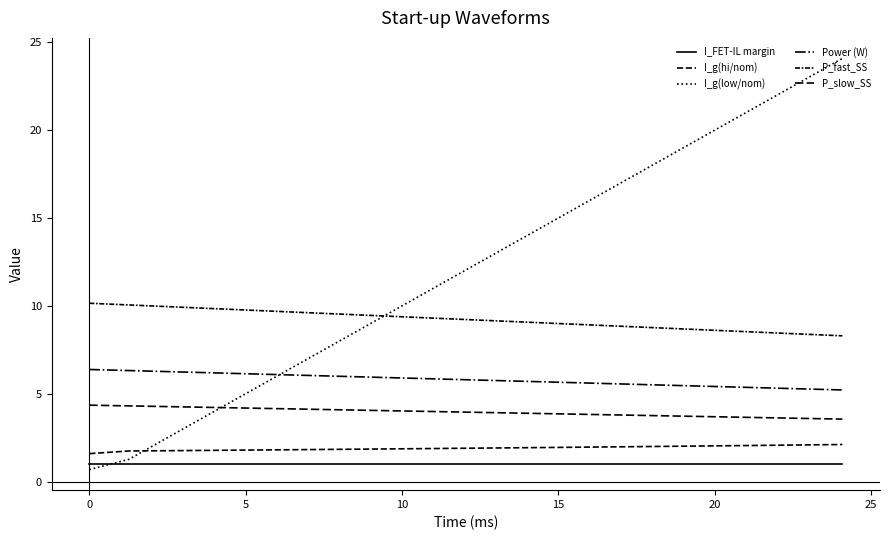

True or false: P_slow_SS and I_FET-IL margin cross at least once.

False